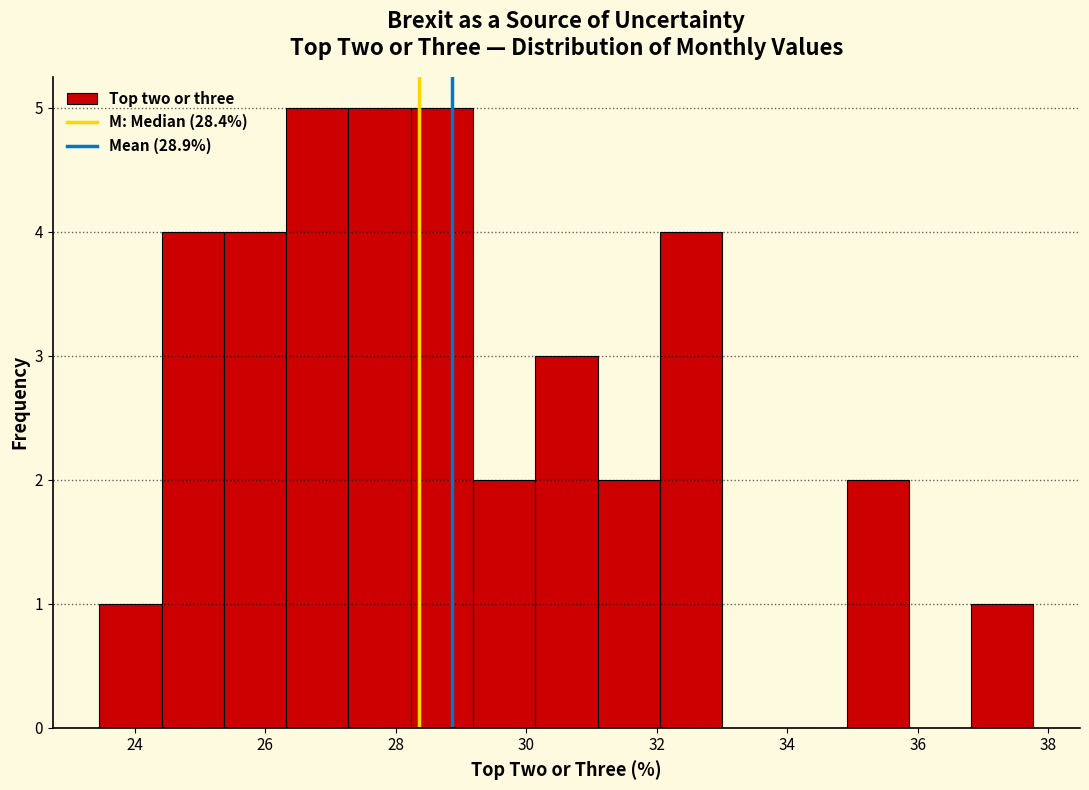

Reading left to right, list every bar in this chart as the range it spans on the x-axis followed by its height. Neither the bar edges nor the heights are printed on the chart, so give them approximately, as read against the axes.

23.4 to 24.4: 1
24.4 to 25.4: 4
25.4 to 26.4: 4
26.4 to 27.2: 5
27.2 to 28.2: 5
28.2 to 29.2: 5
29.2 to 30.2: 2
30.2 to 31.0: 3
31.0 to 32.0: 2
32.0 to 33.0: 4
33.0 to 34.0: 0
34.0 to 35.0: 0
35.0 to 35.8: 2
35.8 to 36.8: 0
36.8 to 37.8: 1